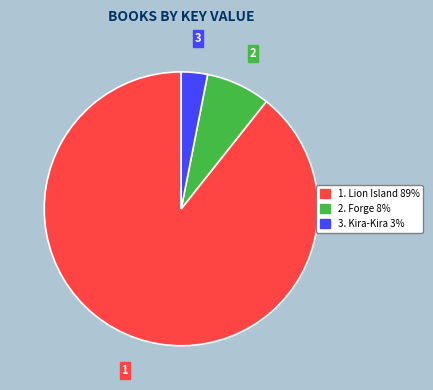

Is there a majority slice in this chart?

Yes